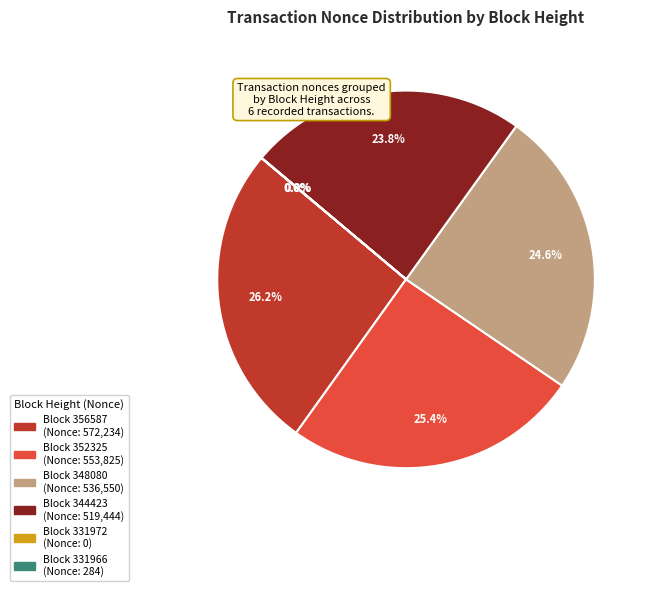

Does any single category account for the majority?

No